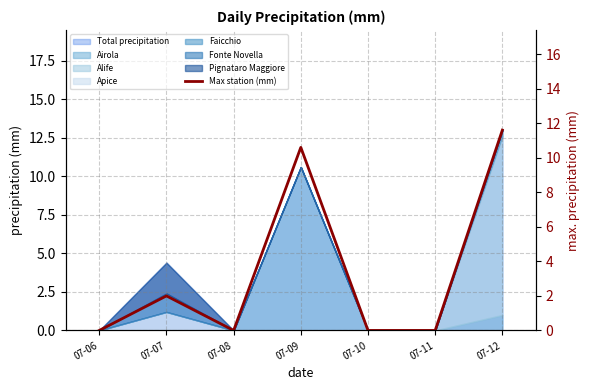

List the labels in order of value, largest first.

07-12, 07-09, 07-07, 07-06, 07-08, 07-10, 07-11